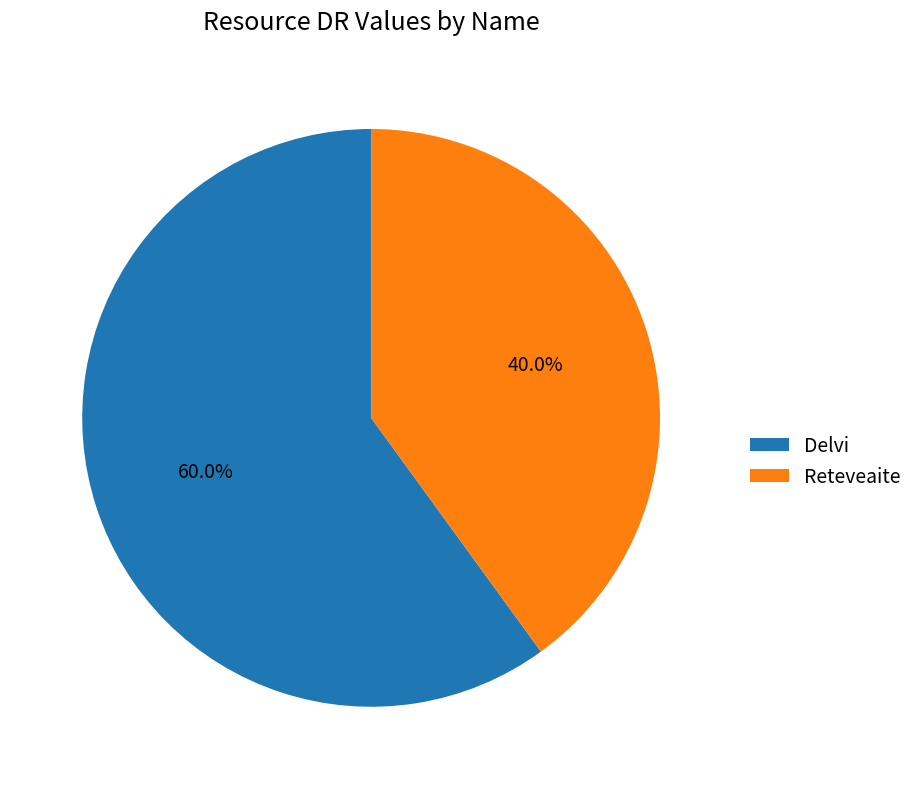

How many slices are in this pie chart?

2